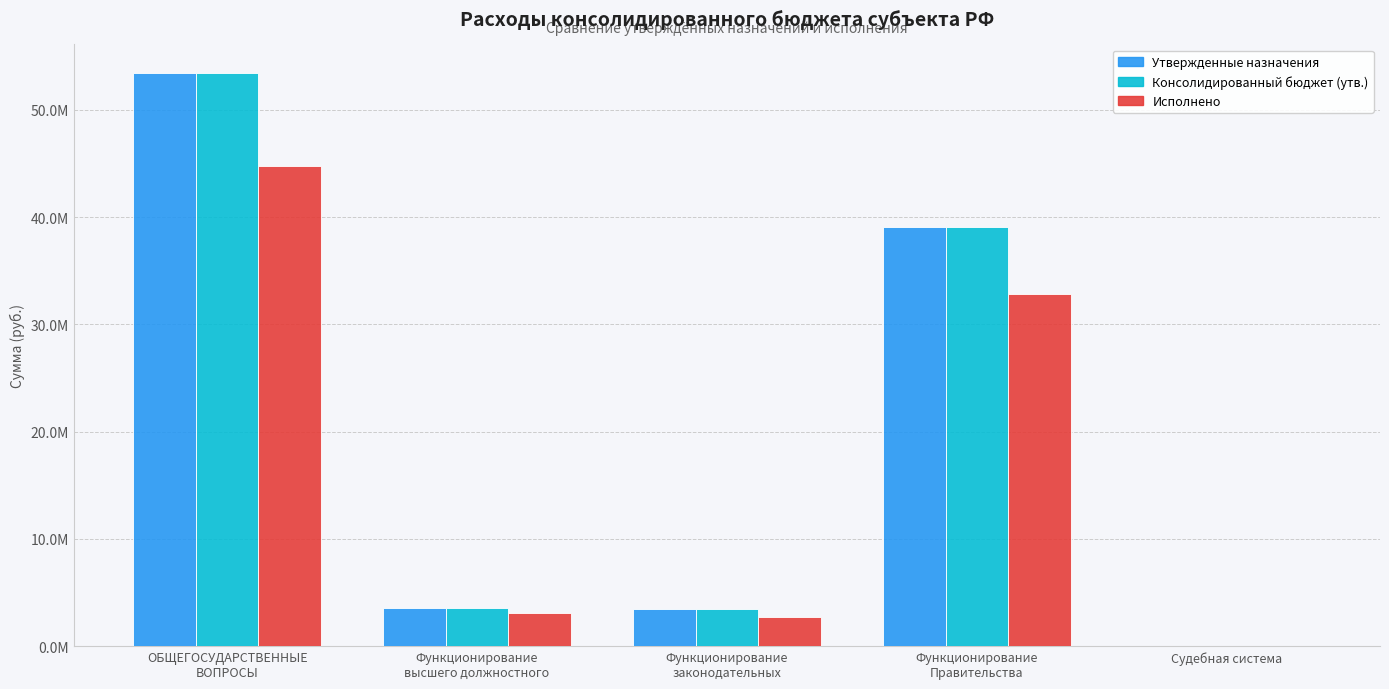

Are the bars grouped side by side (vs. stacked)?

Yes